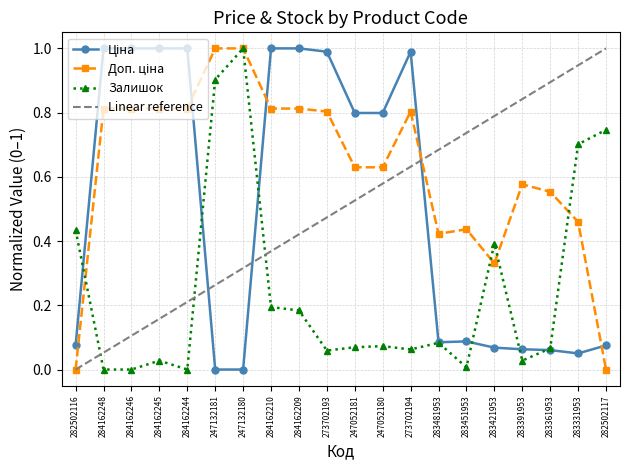

How many data points in Ціна are above 0?

18